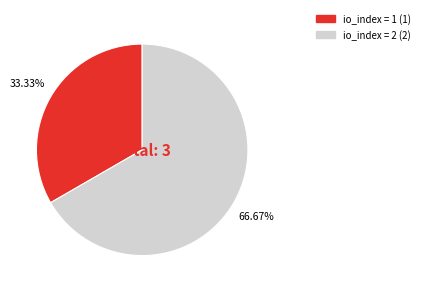

Does any single category account for the majority?

Yes